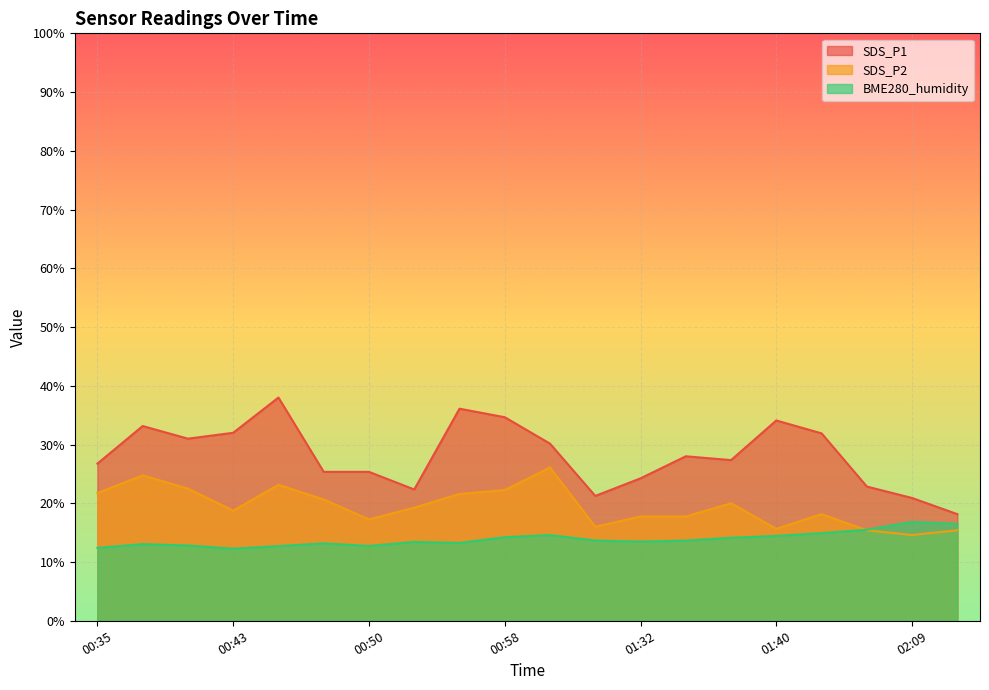

Between 00:45 and 02:09, which series saw the biggest shift?

SDS_P1